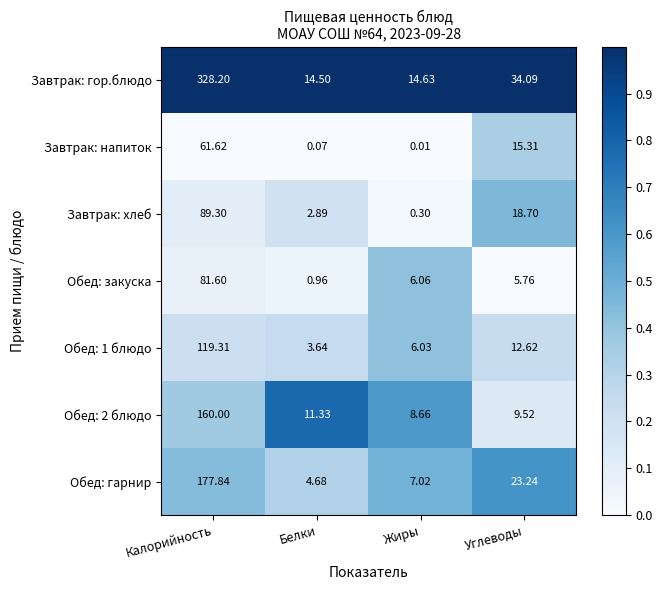

What is the total value across all series at Калорийность?

1017.9